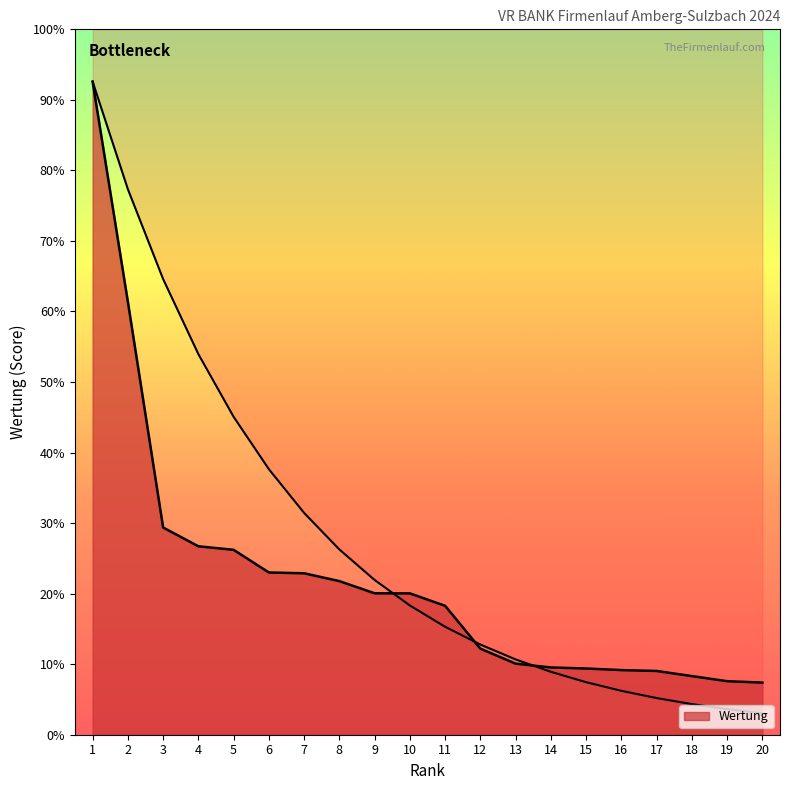

At which label does the data first exceed 1603?

1